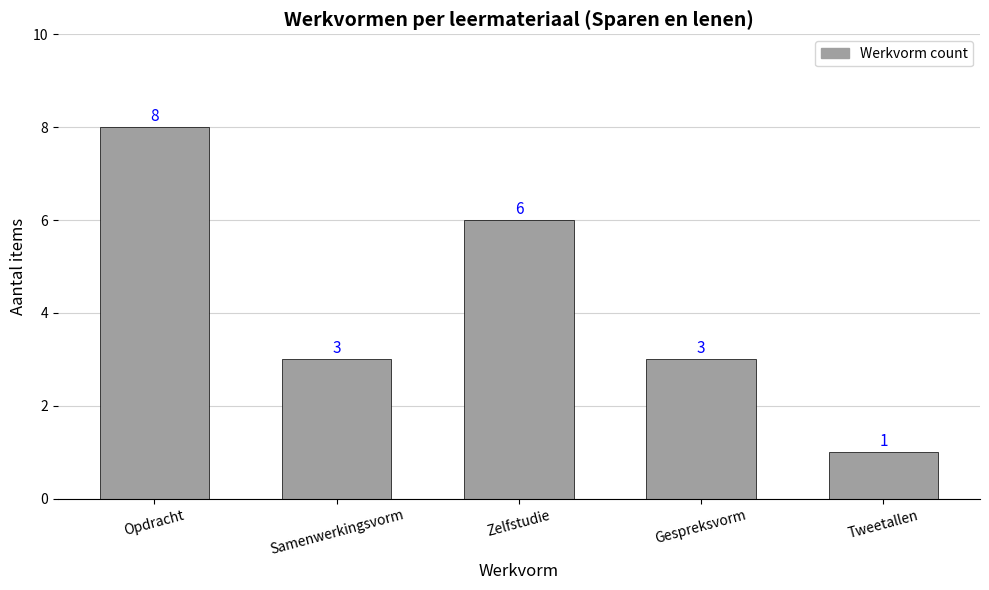

What position from the right is Zelfstudie?

3